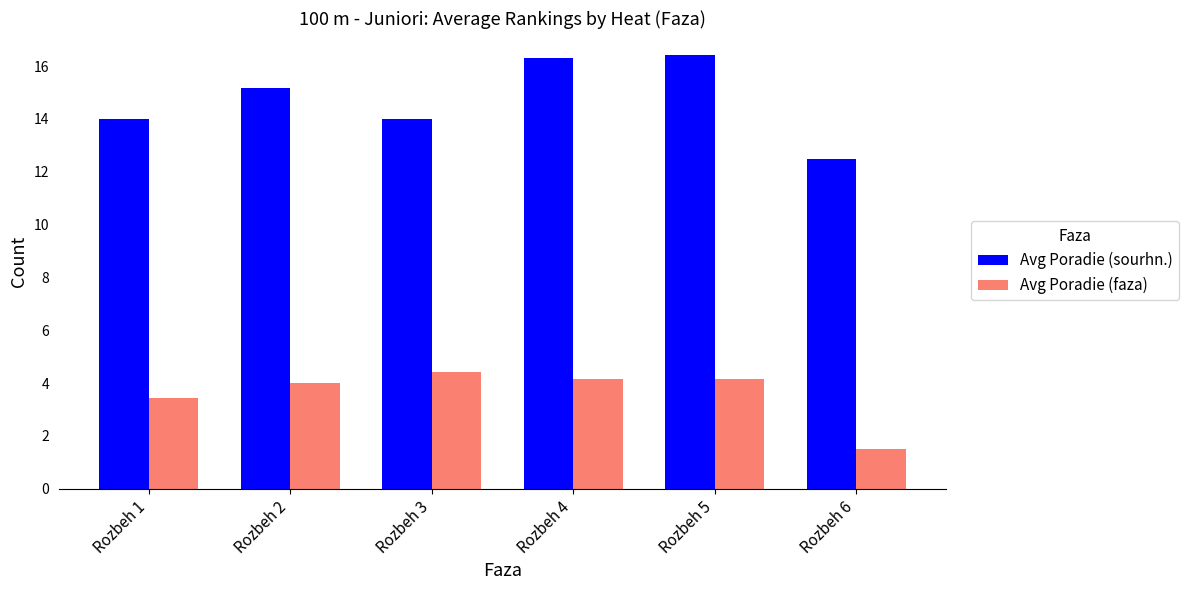

What is the sum of all Avg Poradie (faza) values?

21.6